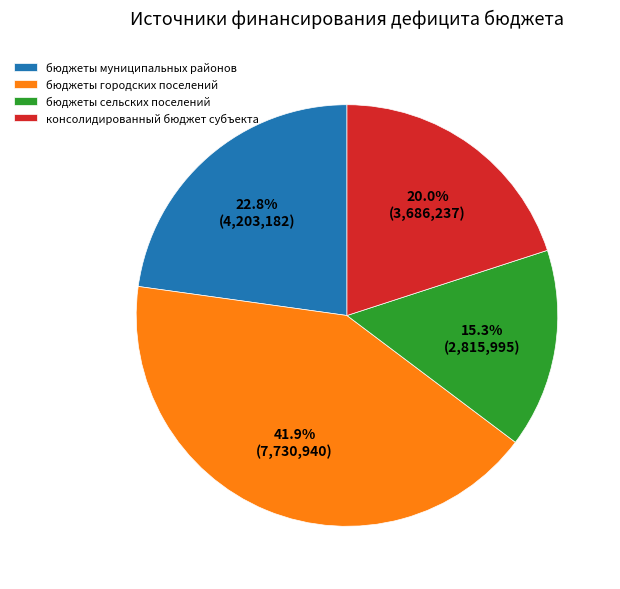

Does консолидированный бюджет субъекта represent more than half of the total?

No